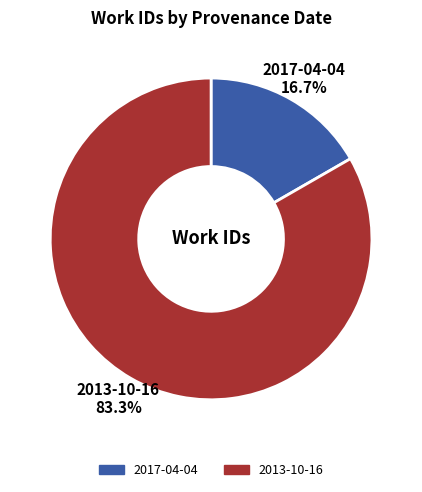

To the nearest percent, what percentage of the pie is 2017-04-04?

17%